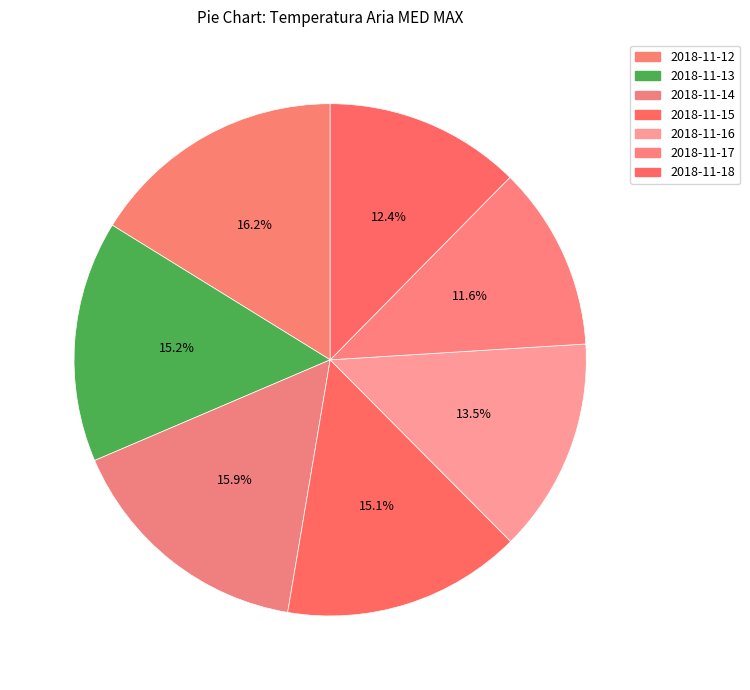

Combined, do 2018-11-12 and 2018-11-16 account for over 50%?

No